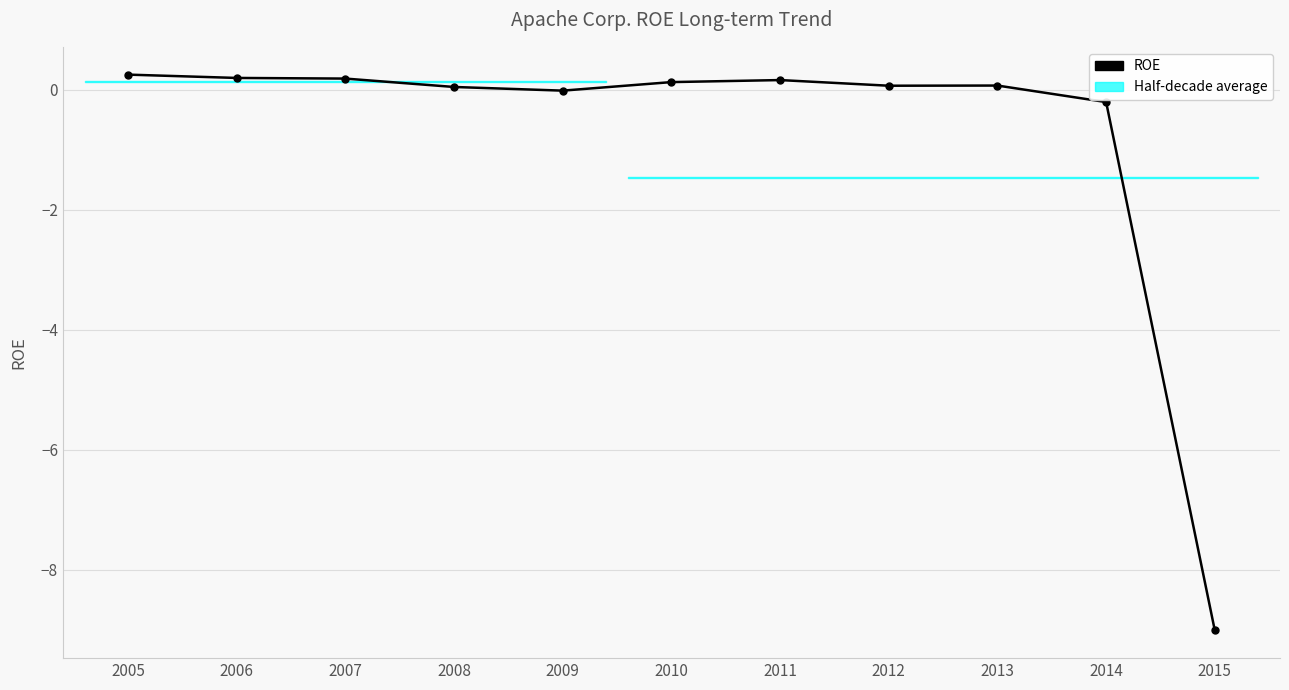

Which category has the highest value across all series?

2005